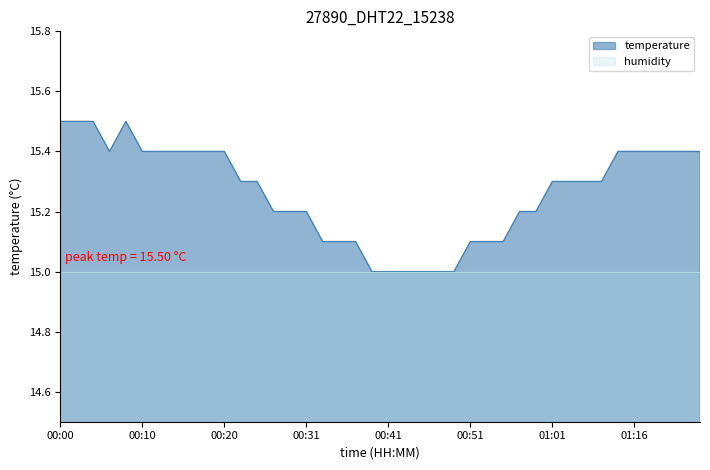

What is the smallest value displayed?

15.0